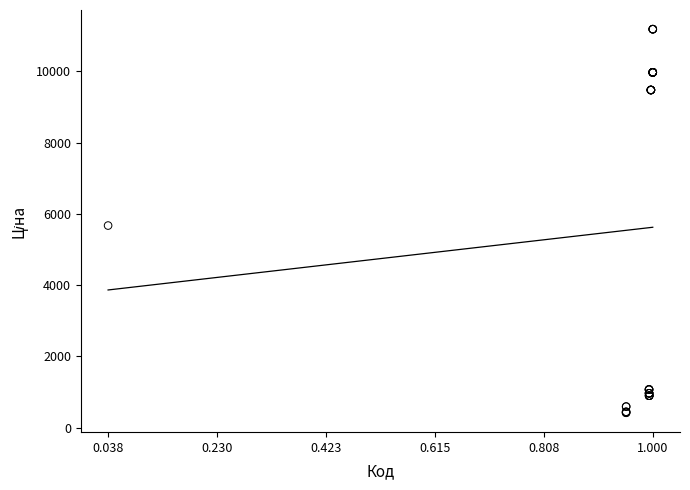

What Y value in the scatter plot is closest to 5802?

5673.8